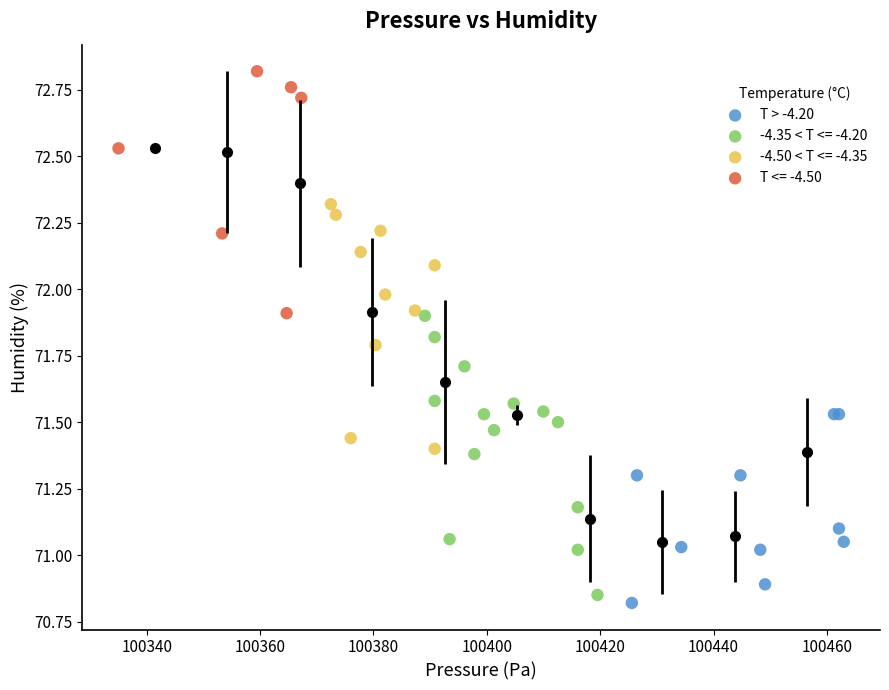

Which series has the largest Y range (max minus min)?

-4.35 < T <= -4.20